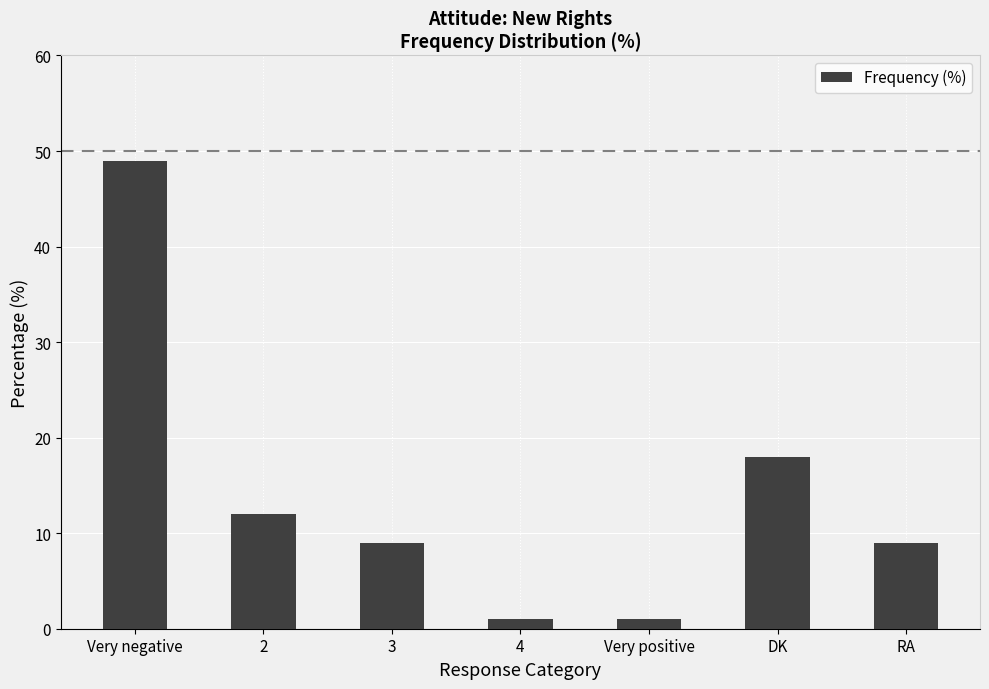

What is the approximate value at Very negative, to the nearest 5?

50